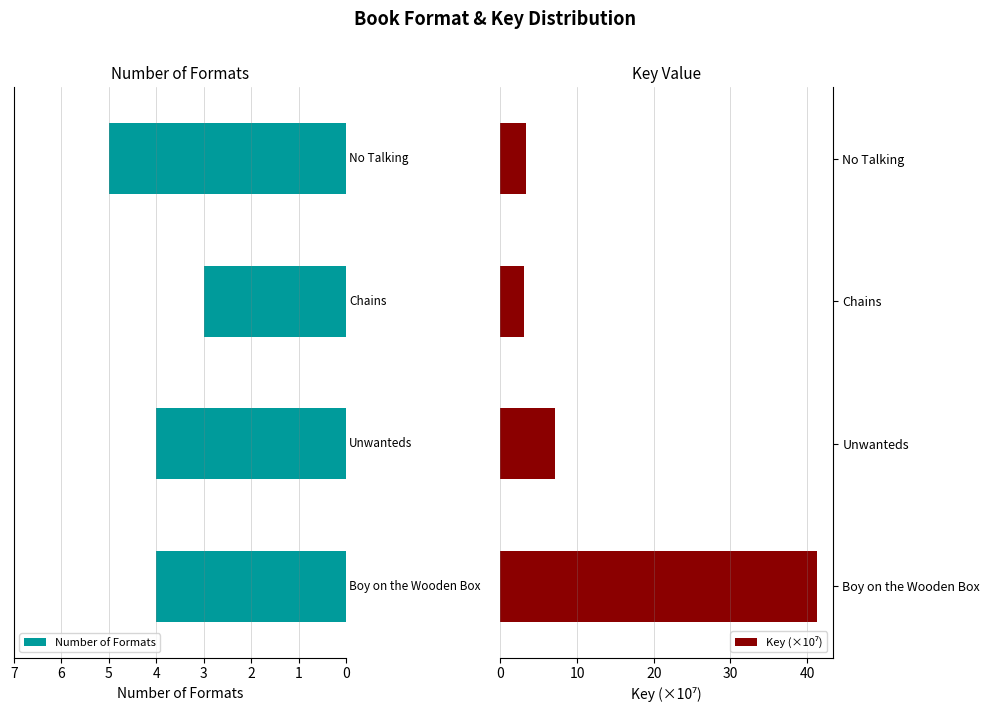

List the series in order of their peak value, lowest first.

Number of Formats, Key (×10⁷)